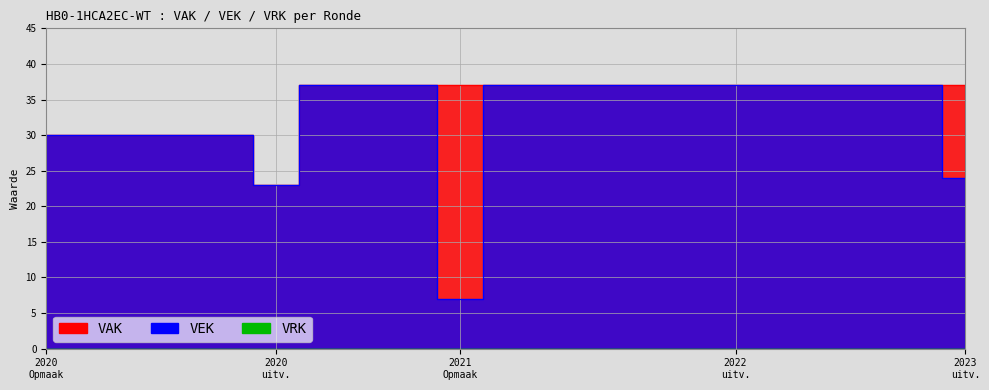

What is the value of the VEK point at the 9th from the left?

37